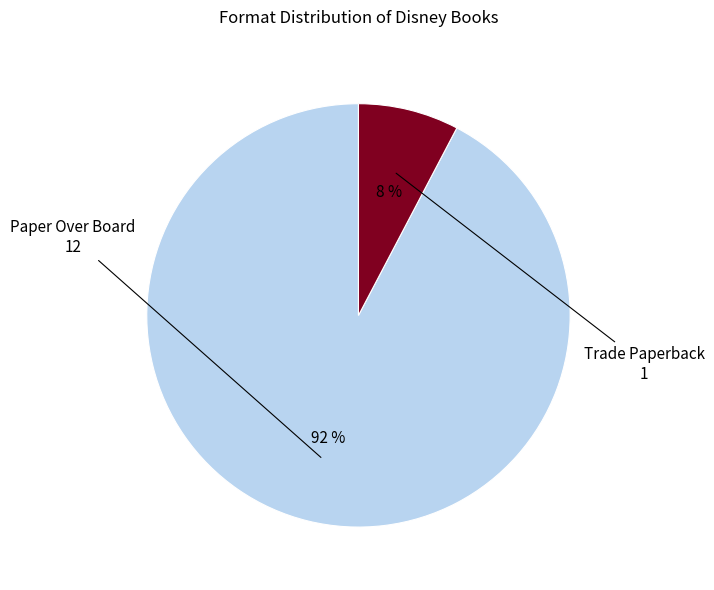

Do Paper Over Board and Trade Paperback together represent more than half of the pie?

Yes